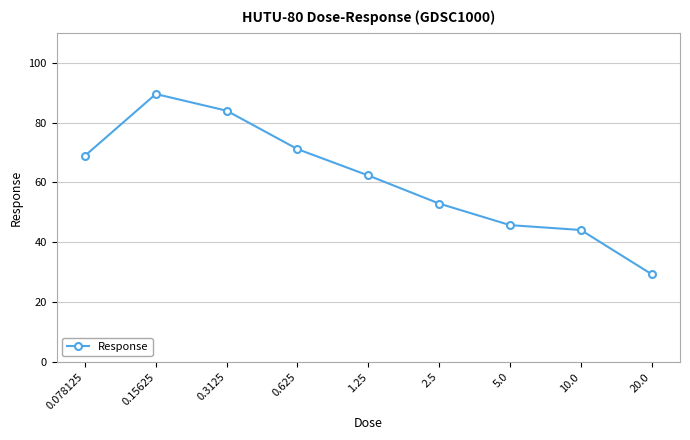

At which category does the chart reach its minimum across all series?

20.0